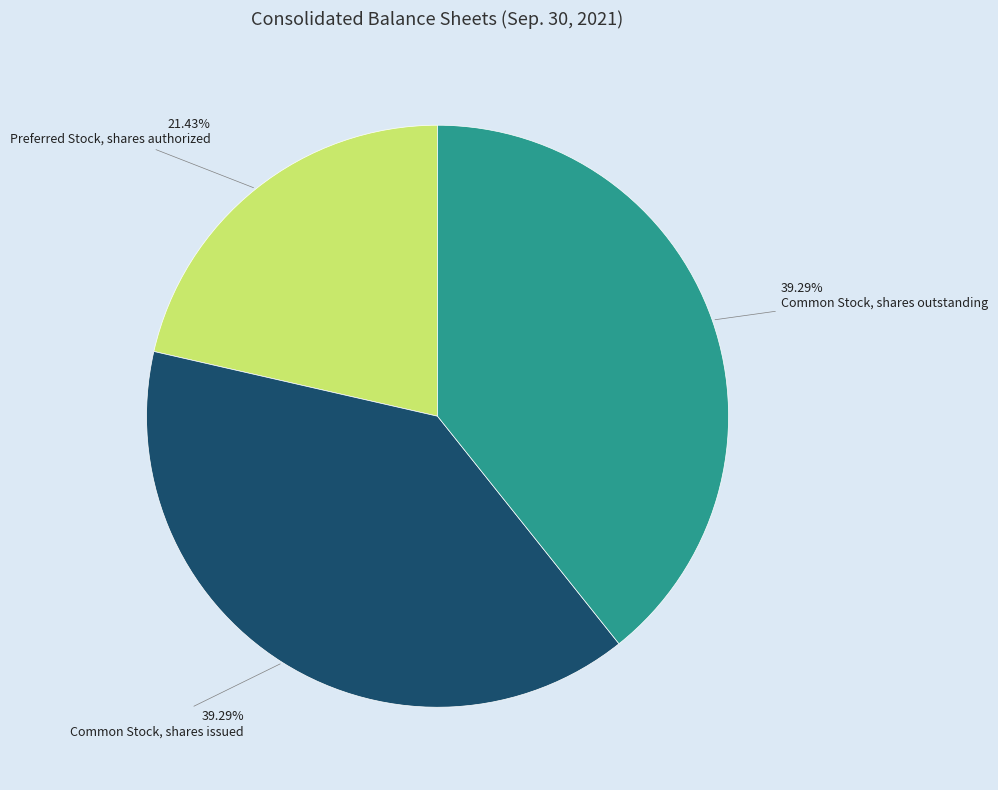

What percentage is the Preferred Stock, shares authorized slice, to the nearest percent?

21%